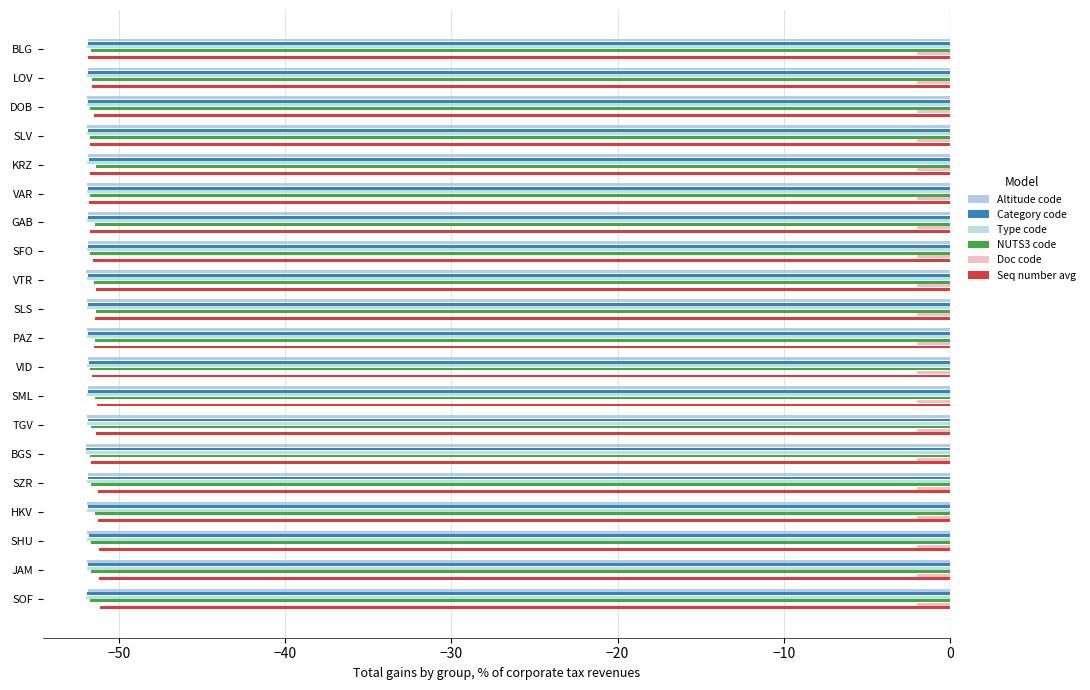

What is the value of the Category code bar at the 5th from the left?

-51.8